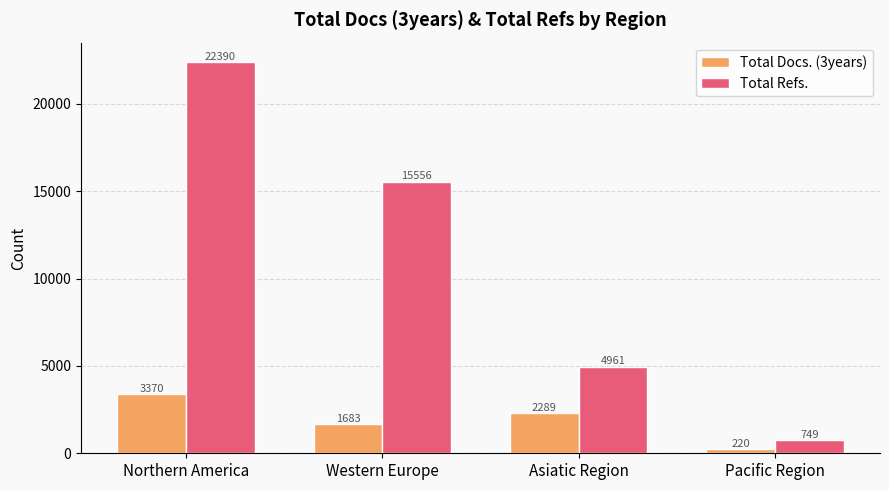

True or false: Total Refs. has a value of 8232 at Northern America.

False